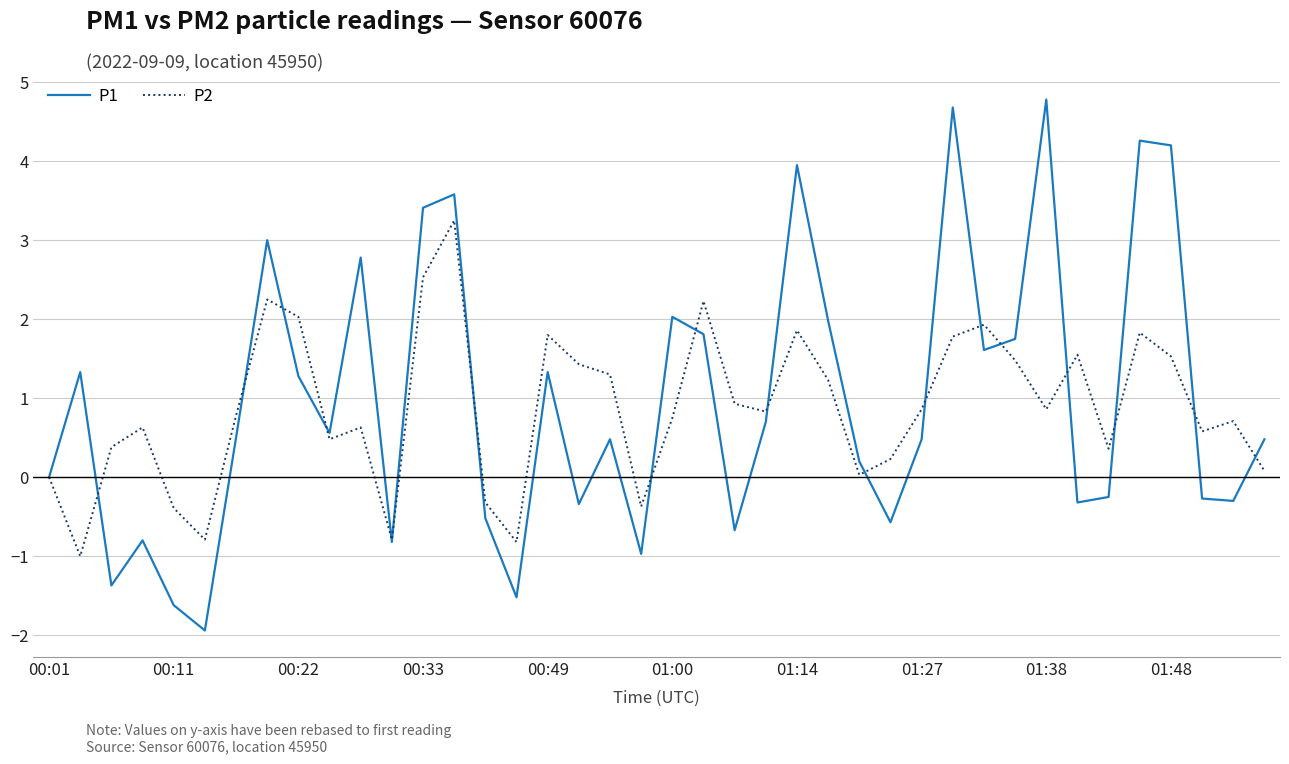

Which series has the widest spread of values?

P1